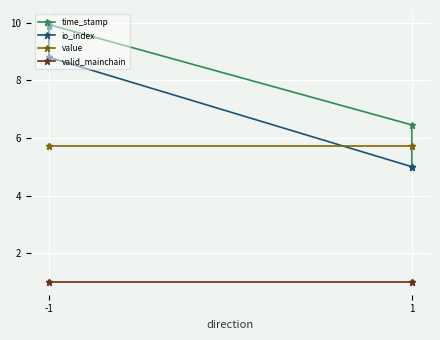

What is the sum of the io_index values at -1 and 1?

13.8